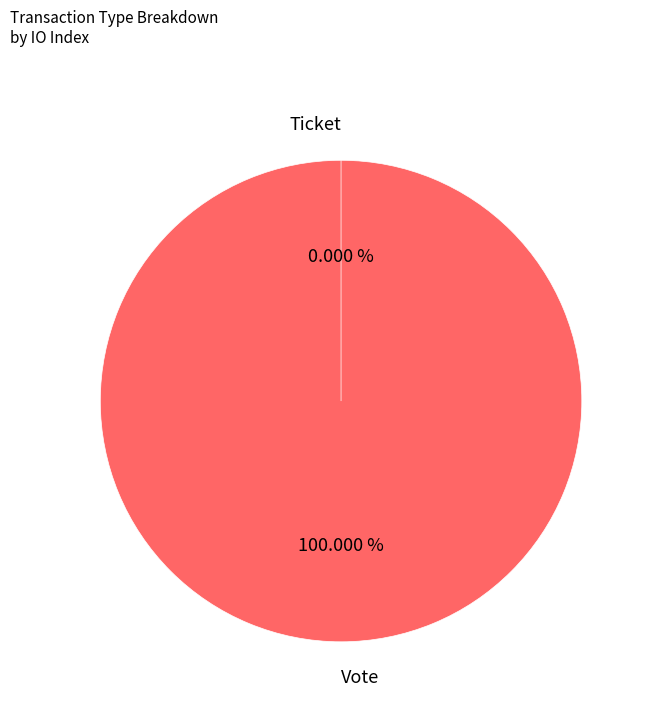

Count the number of slices in the pie.

2